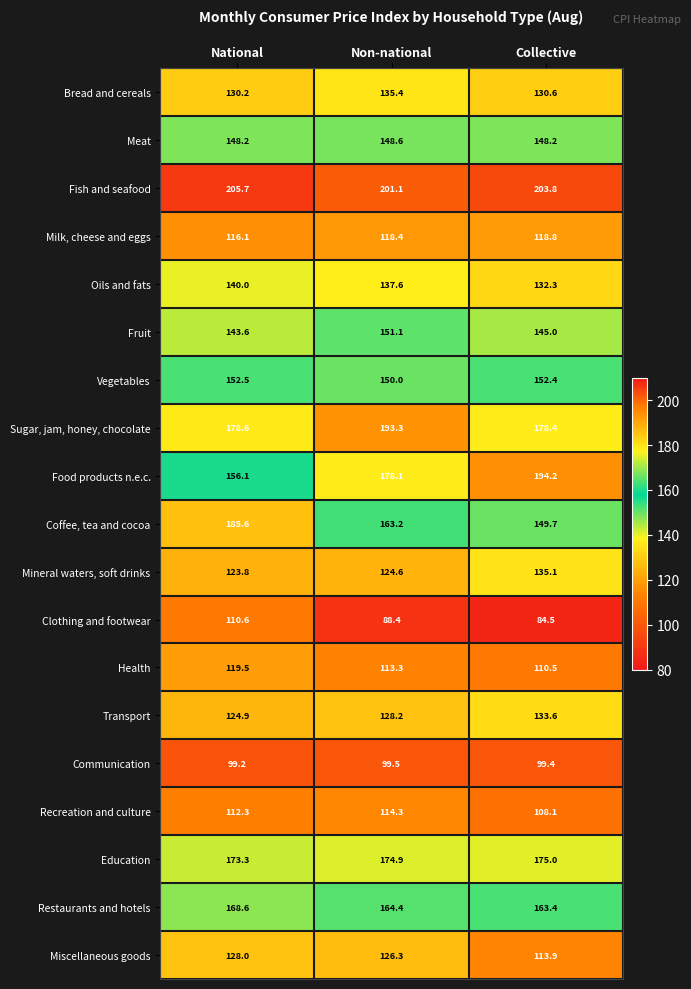

List the labels in order of Education value, largest first.

Collective, Non-national, National